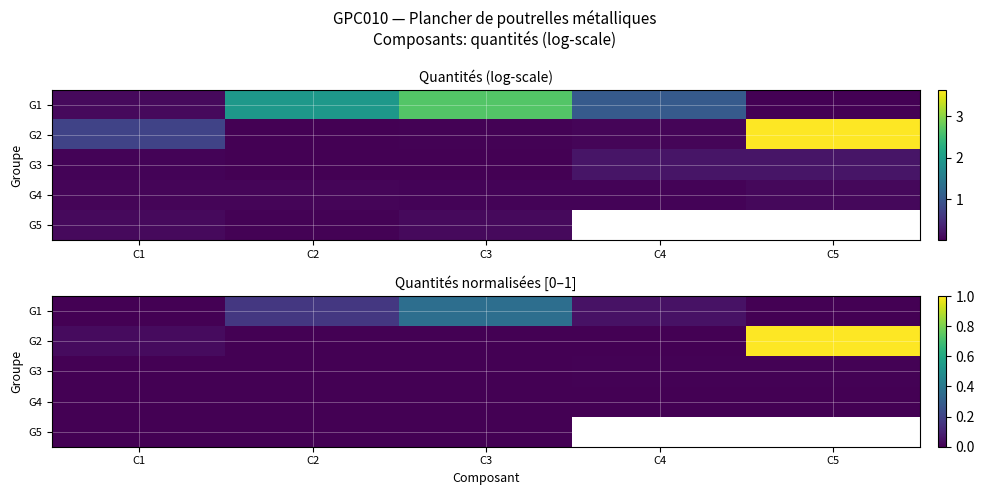

Which category has the highest value in the G5 series?

C3